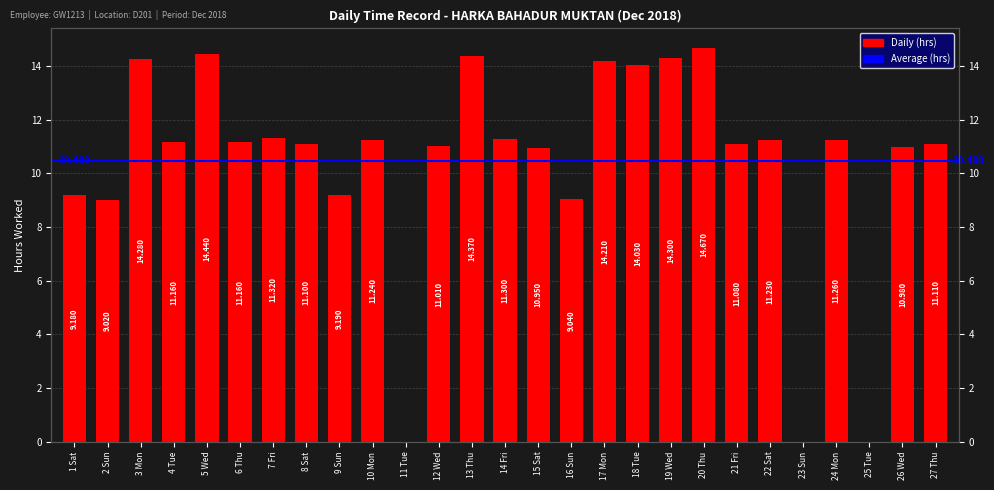

Reading left to right, what are all the values shown in this chart?

9.2	9.0	14.3	11.2	14.4	11.2	11.3	11.1	9.2	11.2	0.0	11.0	14.4	11.3	10.9	9.0	14.2	14.0	14.3	14.7	11.1	11.2	0.0	11.3	0.0	11.0	11.1